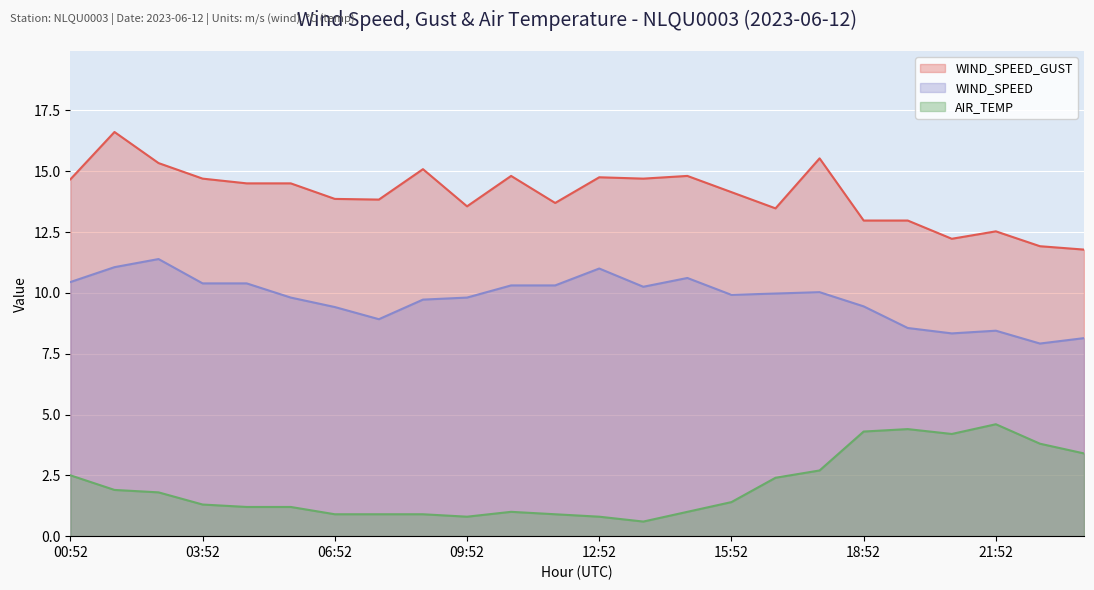

What is the average value of the AIR_TEMP series?

2.0